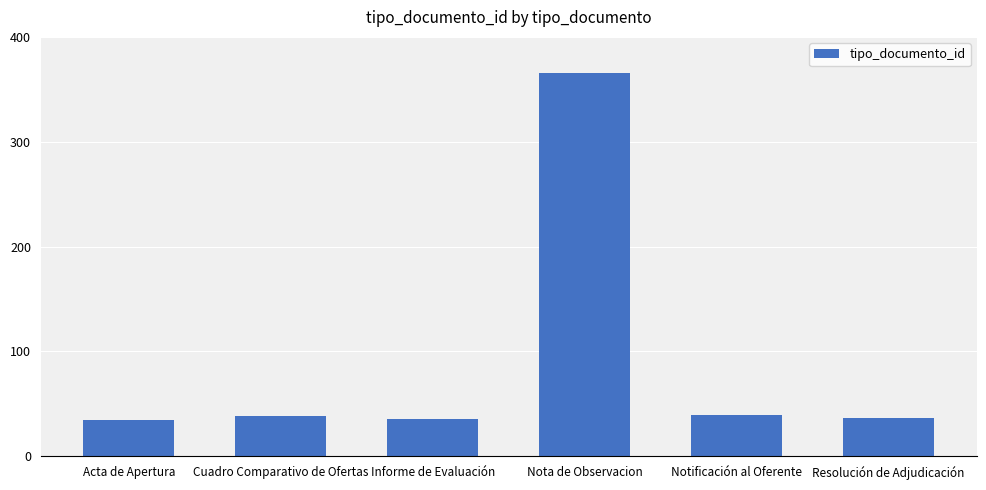

Count the number of categories in the chart.

6